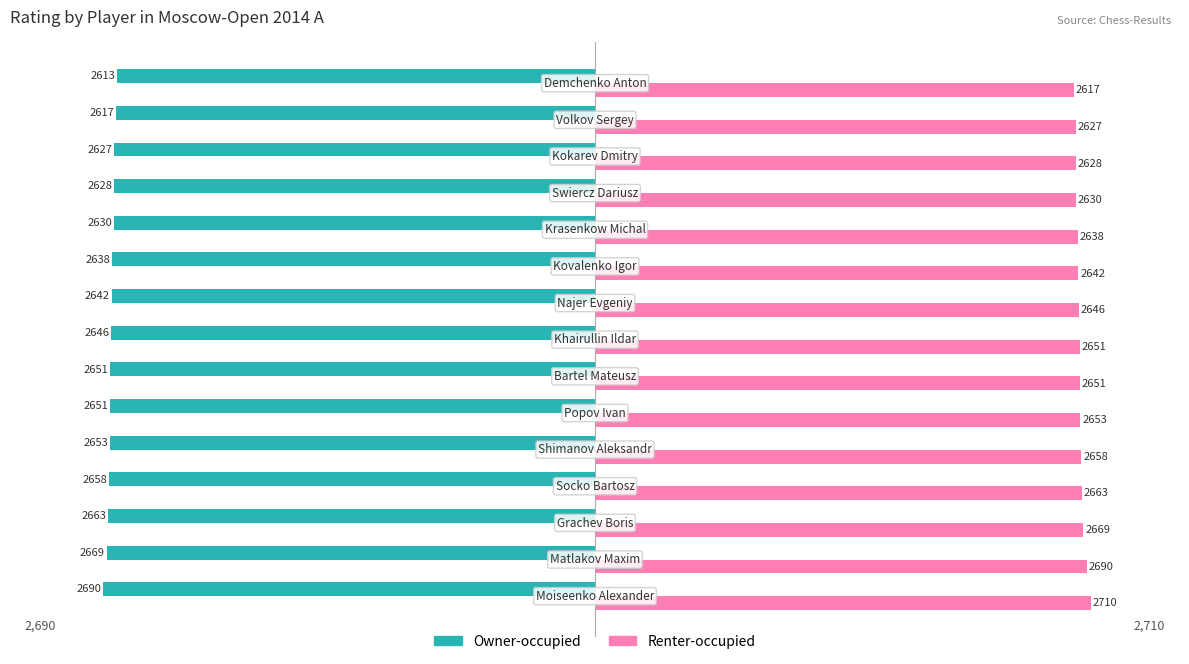

What is the sum of all Renter-occupied values?

39773